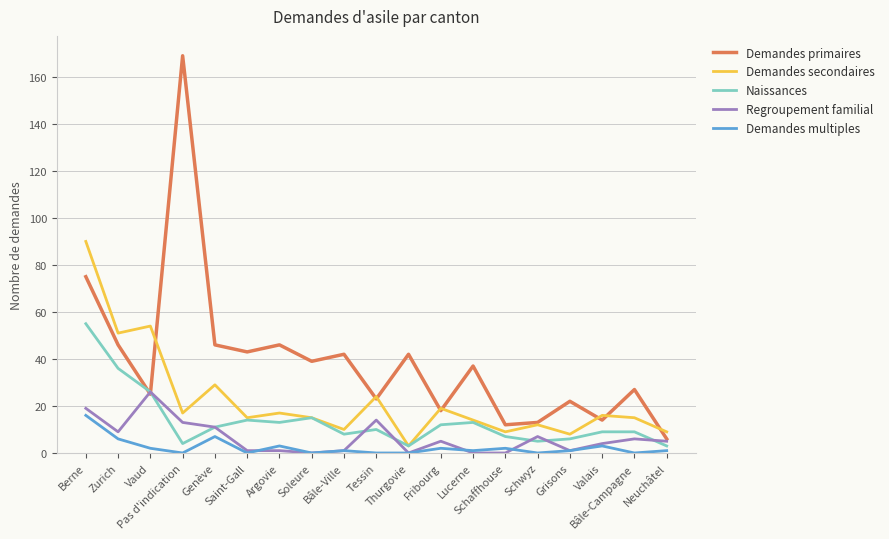

List the series in order of their peak value, highest first.

Demandes primaires, Demandes secondaires, Naissances, Regroupement familial, Demandes multiples